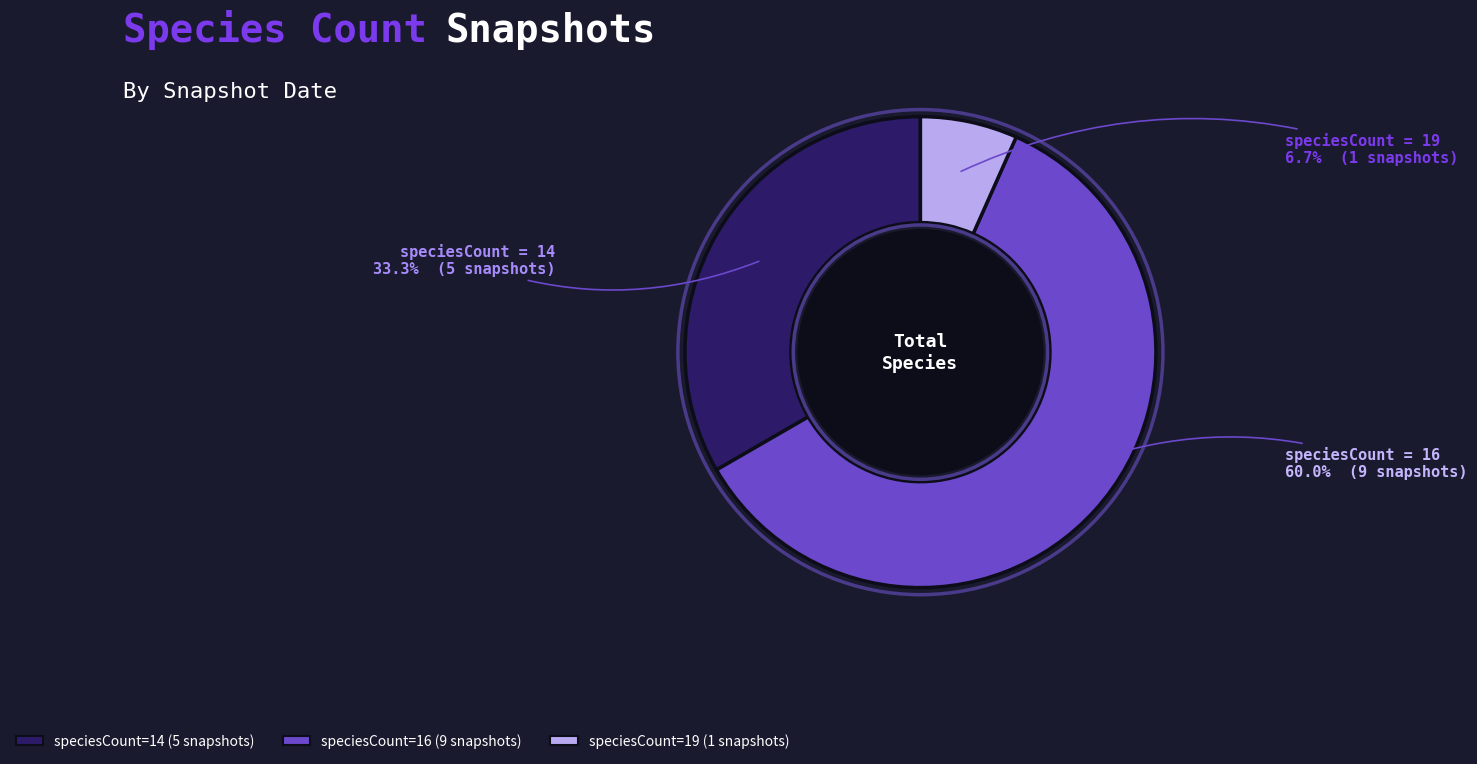

Count the number of slices in the pie.

3